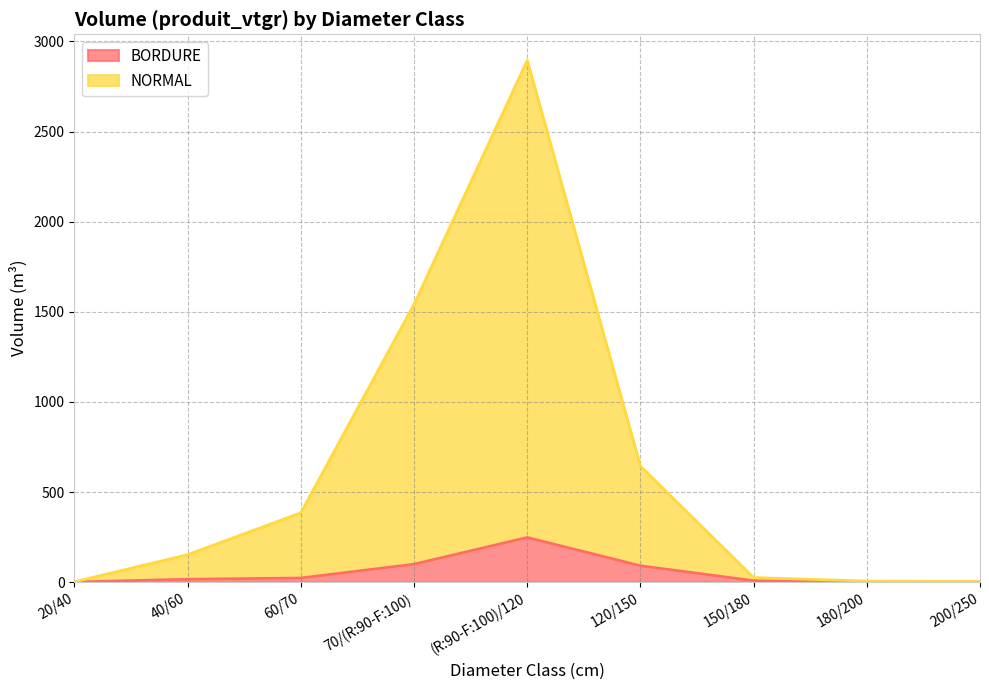

What is the label of the 9th point from the right?

20/40